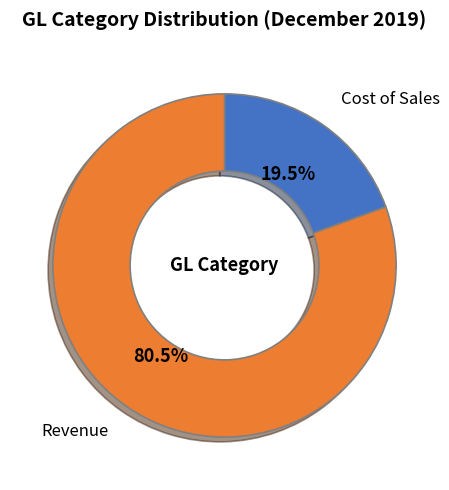

Is there a majority slice in this chart?

Yes